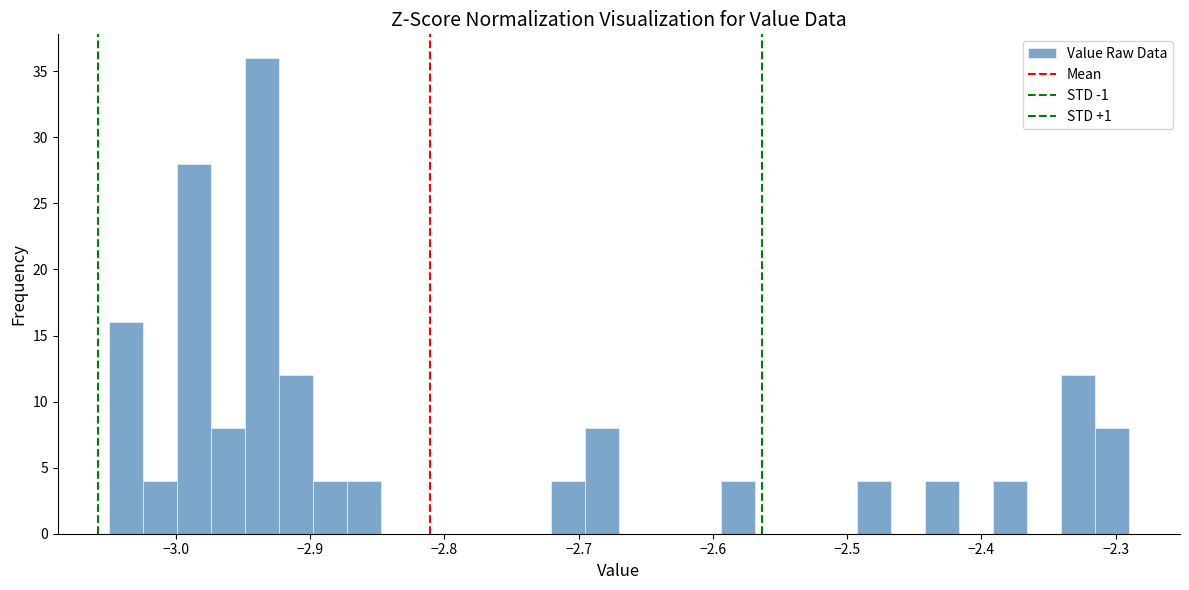

Read against the x-axis, roughly where is the centre of the tallest bar?

-2.94